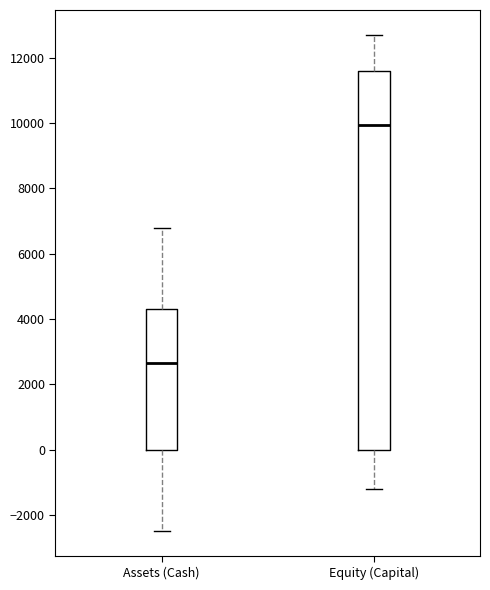

Where does the upper whisker of the box for Equity (Capital) end on the y-axis? The values are not printed on the chart, so give them approximately, as read against the axis.

12800